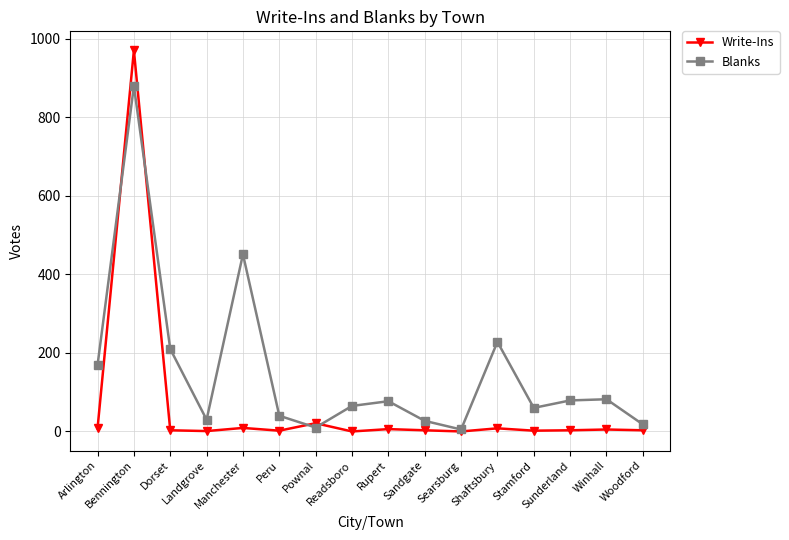

How many interior local peaks does the Blanks series have?

5